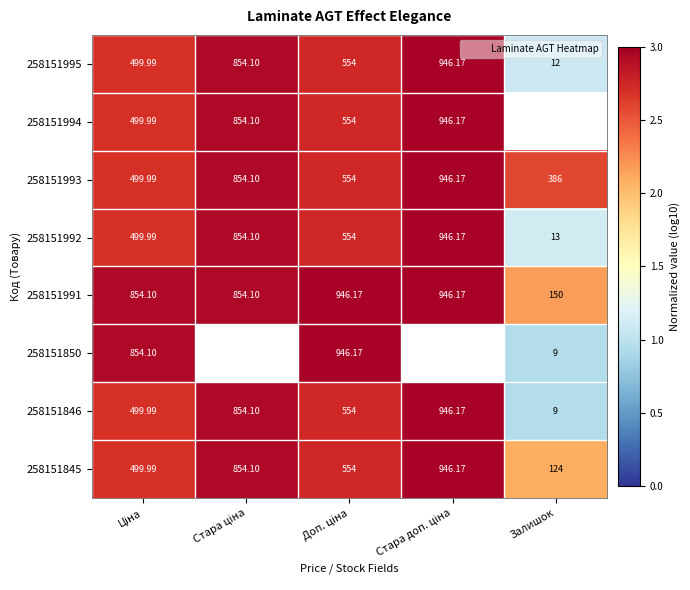

True or false: 258151845 has a value of 3.0 at Стара доп. ціна.

True